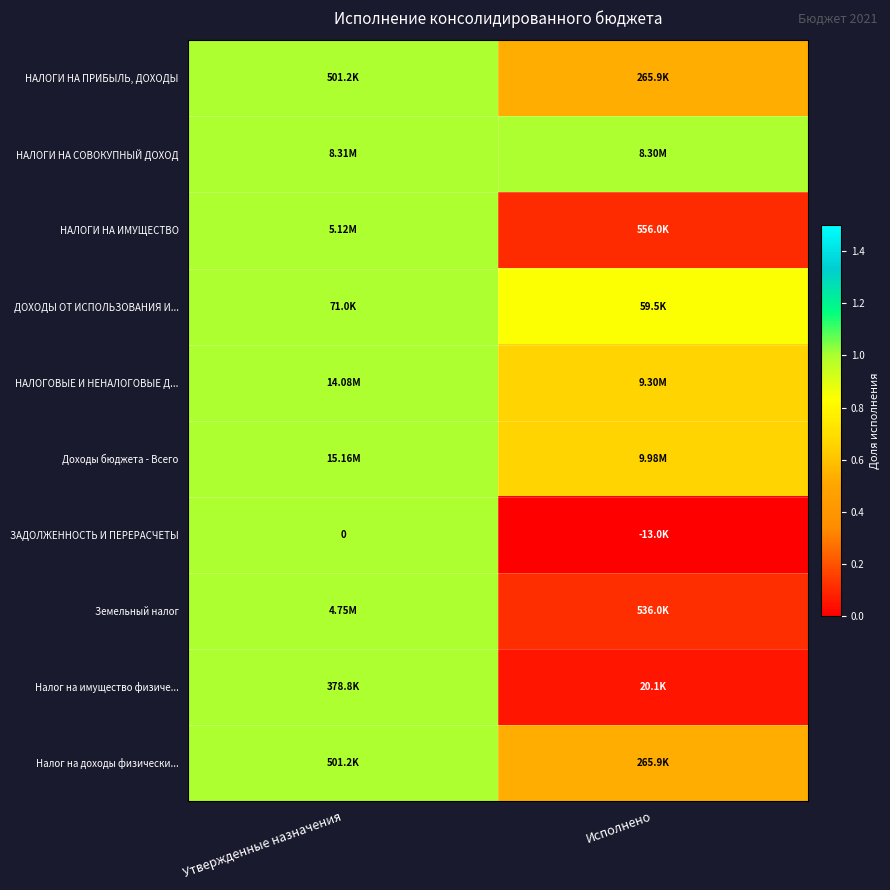

Is it true that Налог на доходы физически... equals 0.7 at Утвержденные назначения?

False